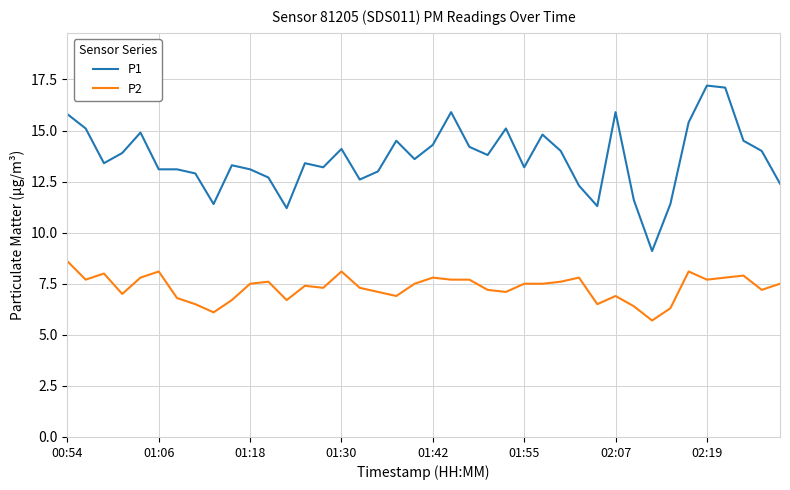

What is the difference between the maximum and minimum values in the P2 series?

2.9